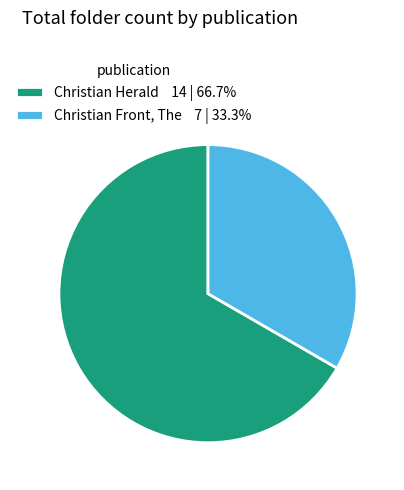

What is the majority slice?

Christian Herald